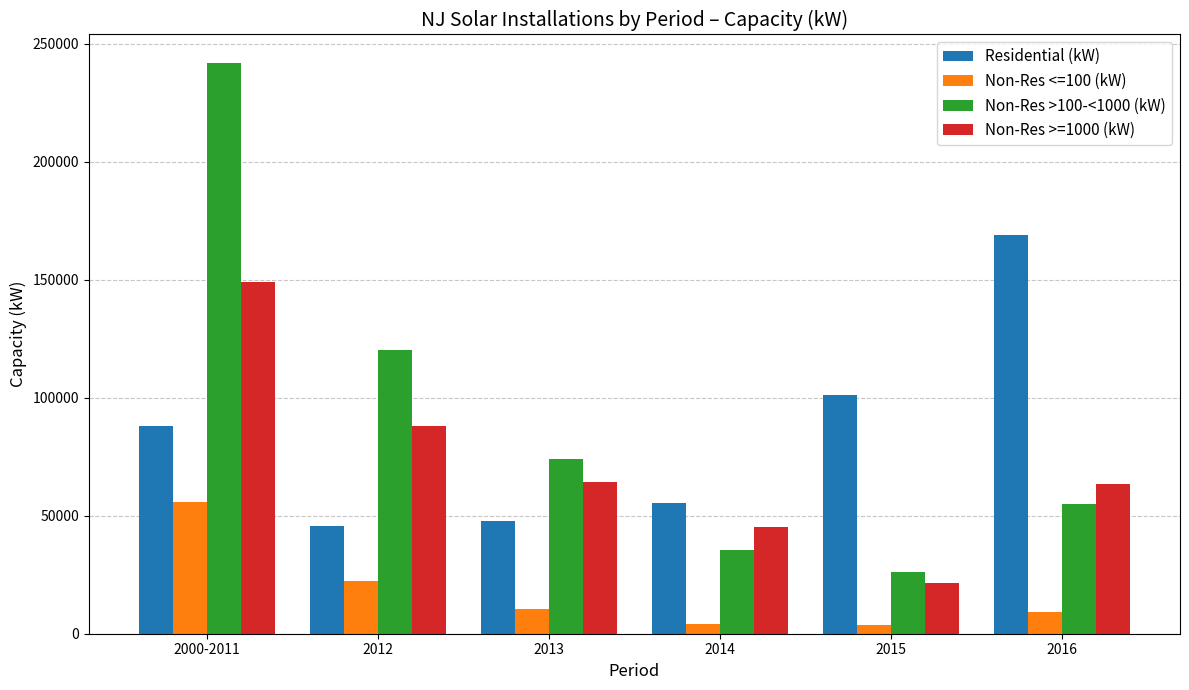

How many bars are there in each group?

4